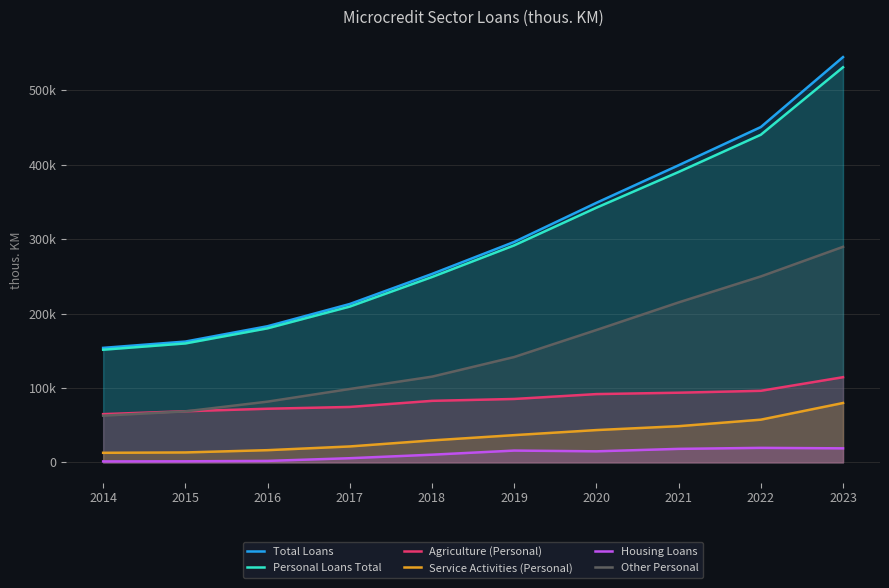

Reading right to left, transcribe all the data shown in this chart.

Total Loans: 2023=544562	2022=450557	2021=399233	2020=348750	2019=296228	2018=253210	2017=212828	2016=182961	2015=162361	2014=153892
Personal Loans Total: 2023=530890	2022=440237	2021=390213	2020=342206	2019=291611	2018=249065	2017=209337	2016=180140	2015=159819	2014=151388
Agriculture (Personal): 2023=114475	2022=96183	2021=93623	2020=91770	2019=85224	2018=82689	2017=74496	2016=72089	2015=68719	2014=64838
Service Activities (Personal): 2023=79801	2022=57391	2021=48642	2020=43416	2019=36626	2018=29546	2017=21417	2016=16420	2015=13364	2014=12891
Housing Loans: 2023=18881	2022=19516	2021=18168	2020=14876	2019=15867	2018=10344	2017=5615	2016=2007	2015=1452	2014=1309
Other Personal: 2023=289627	2022=249853	2021=214943	2020=177865	2019=141571	2018=115199	2017=98621	2016=81633	2015=68550	2014=62791